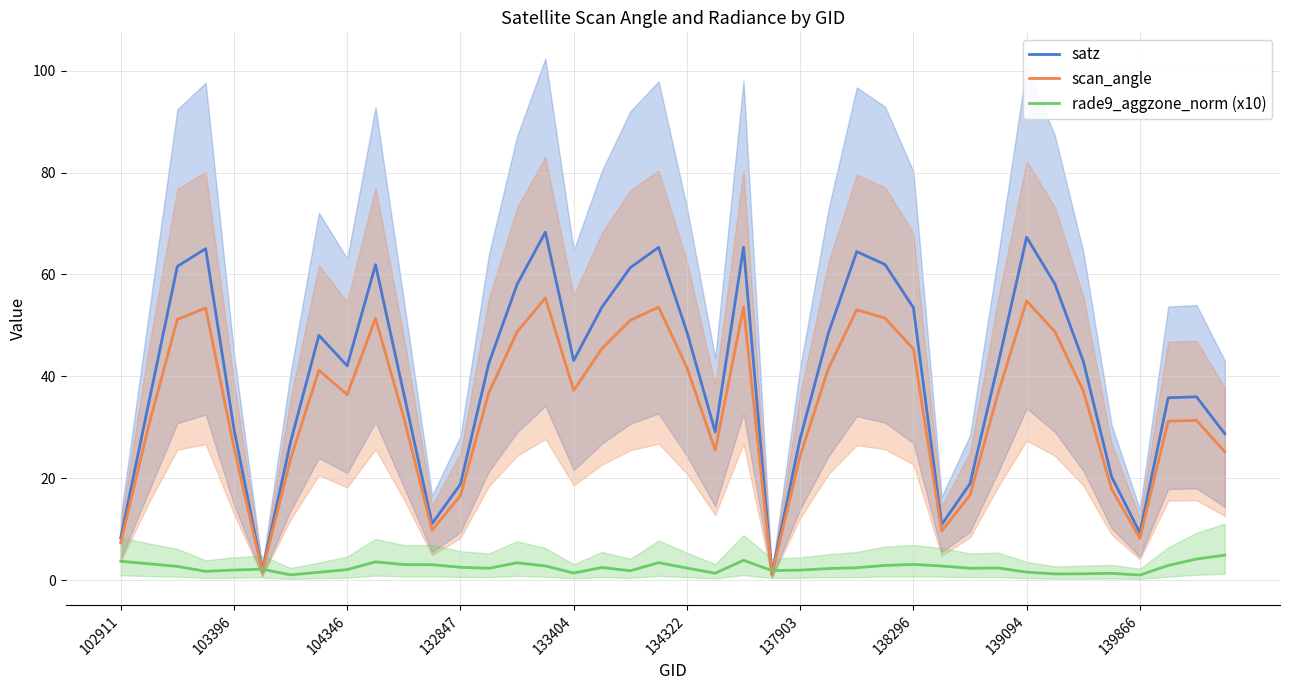

Which series has the largest total across all categories?

satz